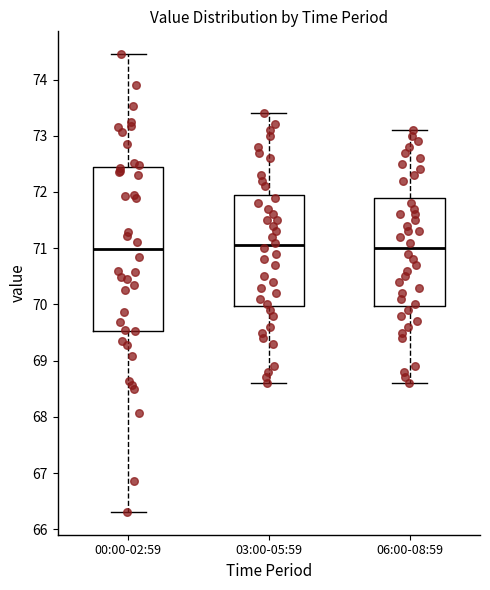

Reading left to right, read every box against the y-axis: the position of its median line, the range the box covers, and the ends of its whiskers. The values are not printed on the chart, so give them approximately, as read against the axis.

00:00-02:59: median 71.0, box 69.5 to 72.4, whiskers 66.3 to 74.5
03:00-05:59: median 71.1, box 70.0 to 72.0, whiskers 68.6 to 73.4
06:00-08:59: median 71.0, box 70.0 to 71.9, whiskers 68.6 to 73.1